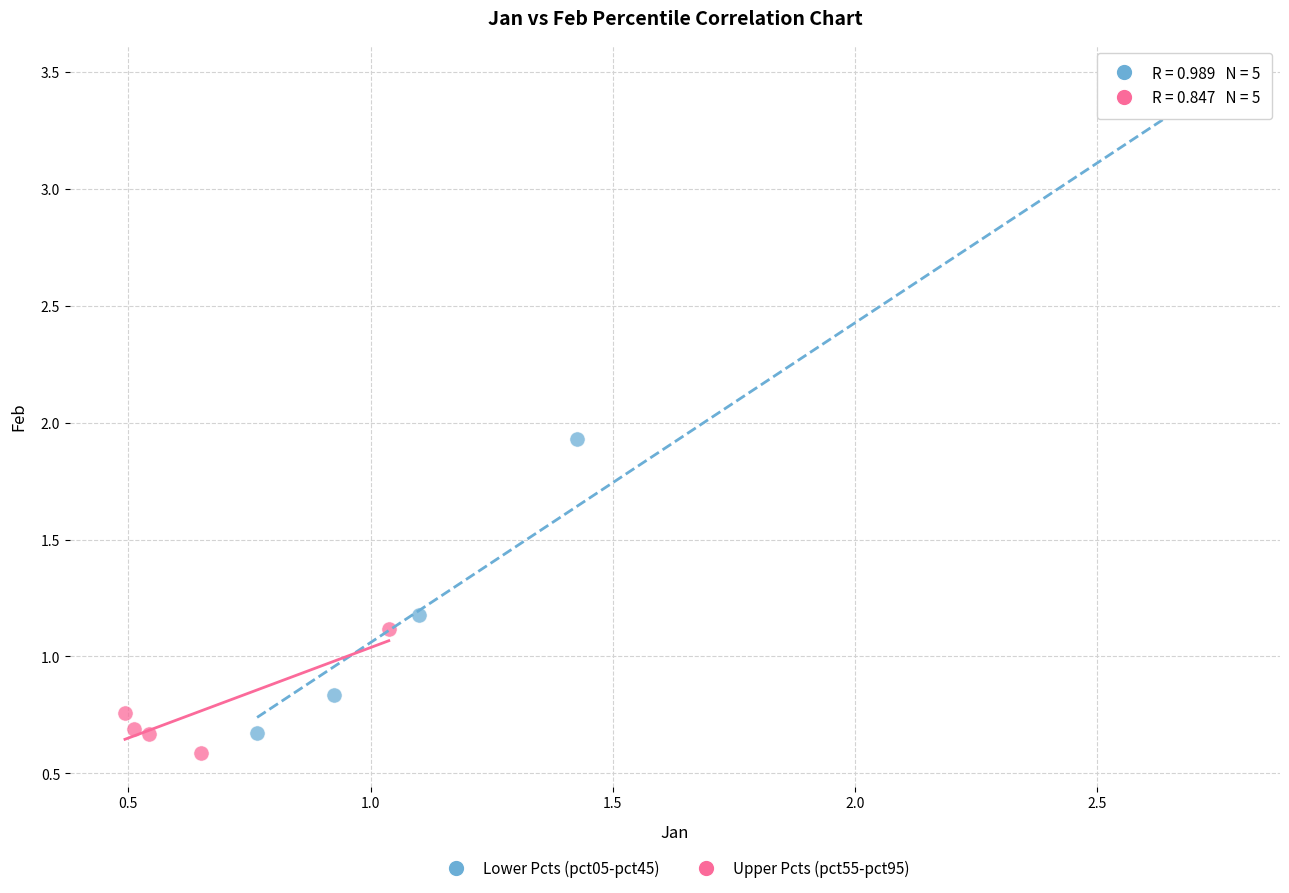

Which series has the widest spread of Y values?

Lower Pcts (pct05-pct45)